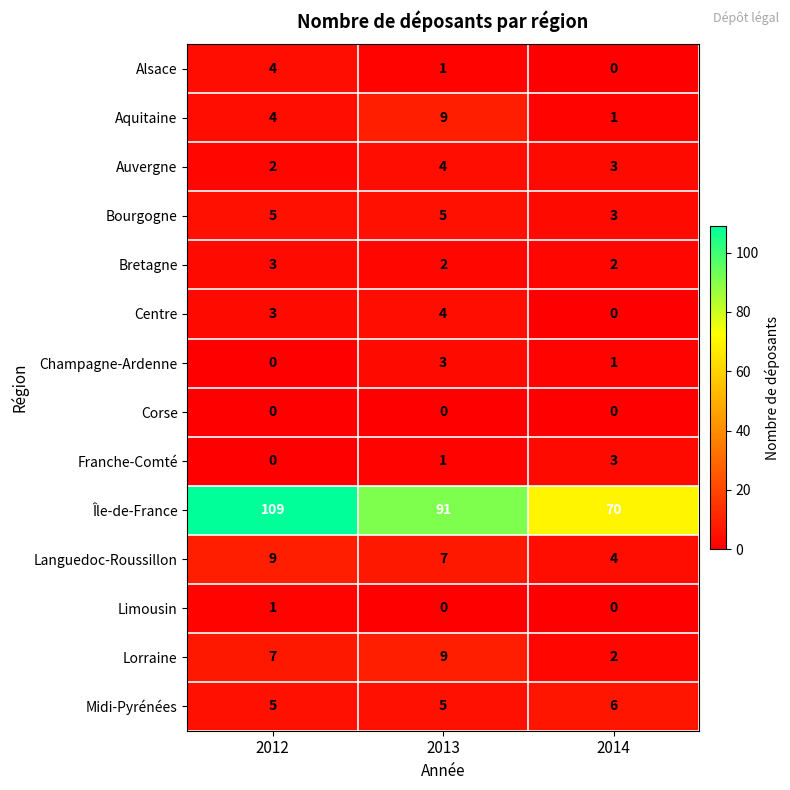

How many values in Alsace are above zero?

2